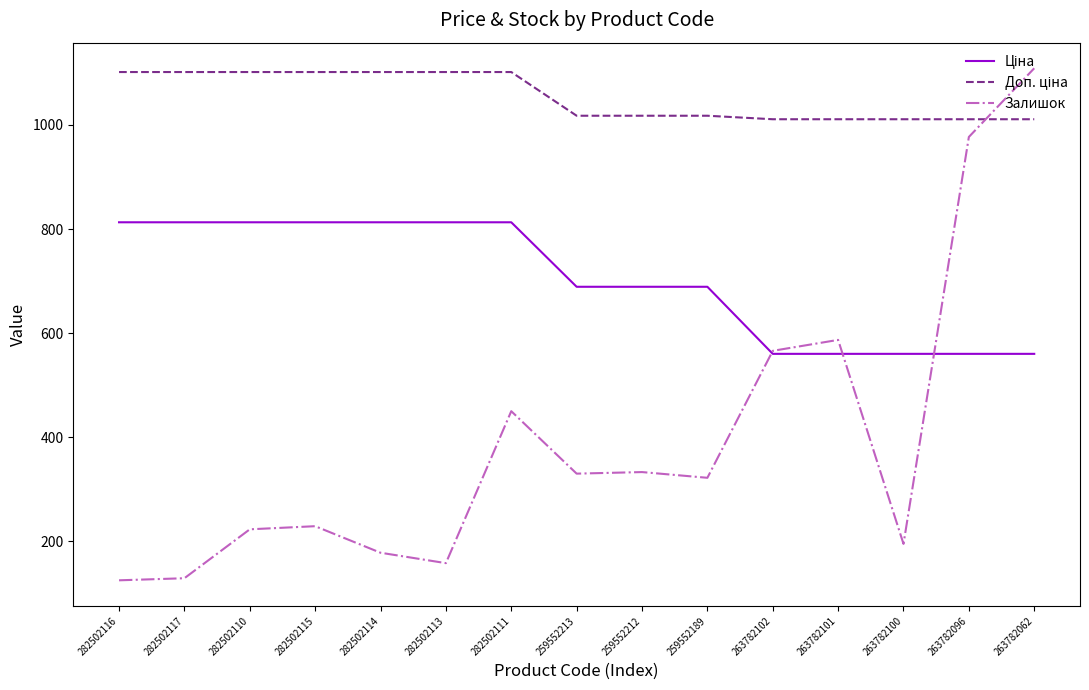

The Залишок series shows 333.0 at 259552212. True or false?

True